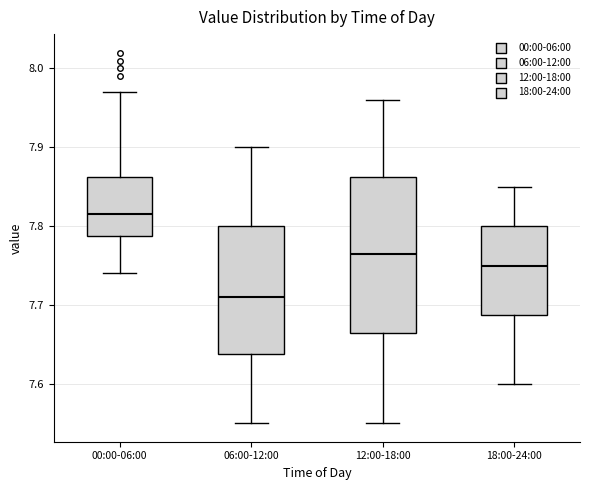

Which box is the tallest, from its lower edge to its upper edge?

12:00-18:00